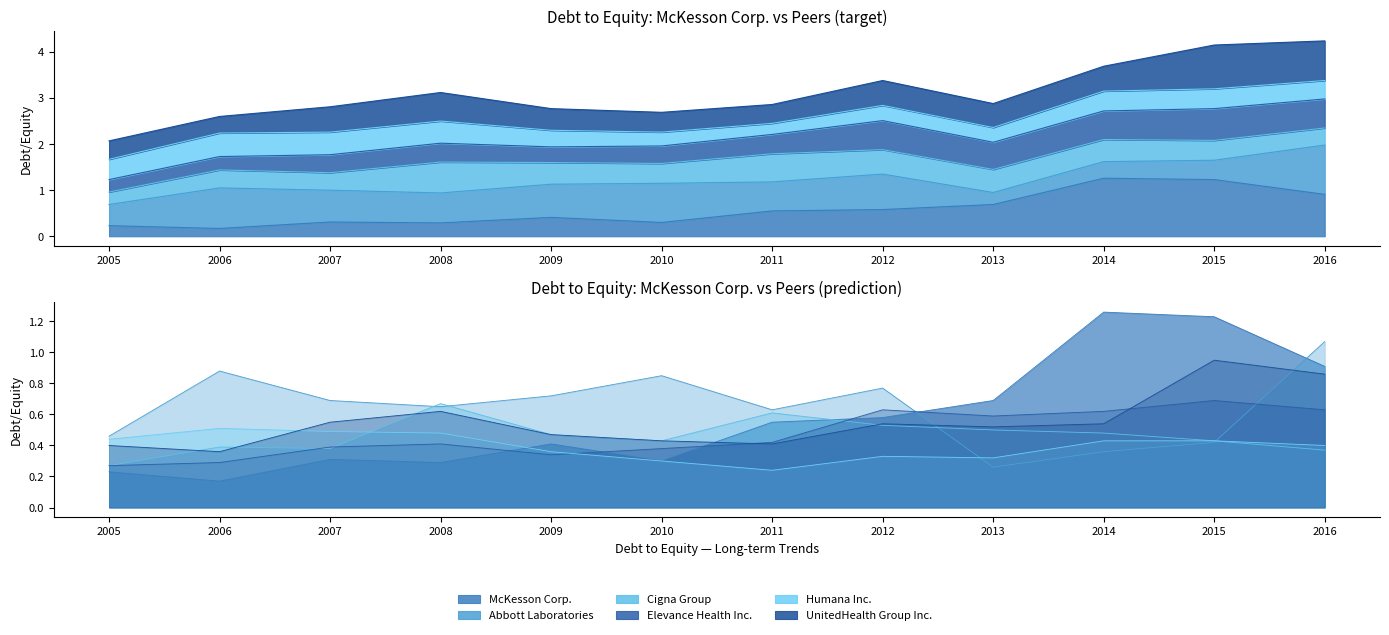

At which label does Cigna Group reach its peak?

2008